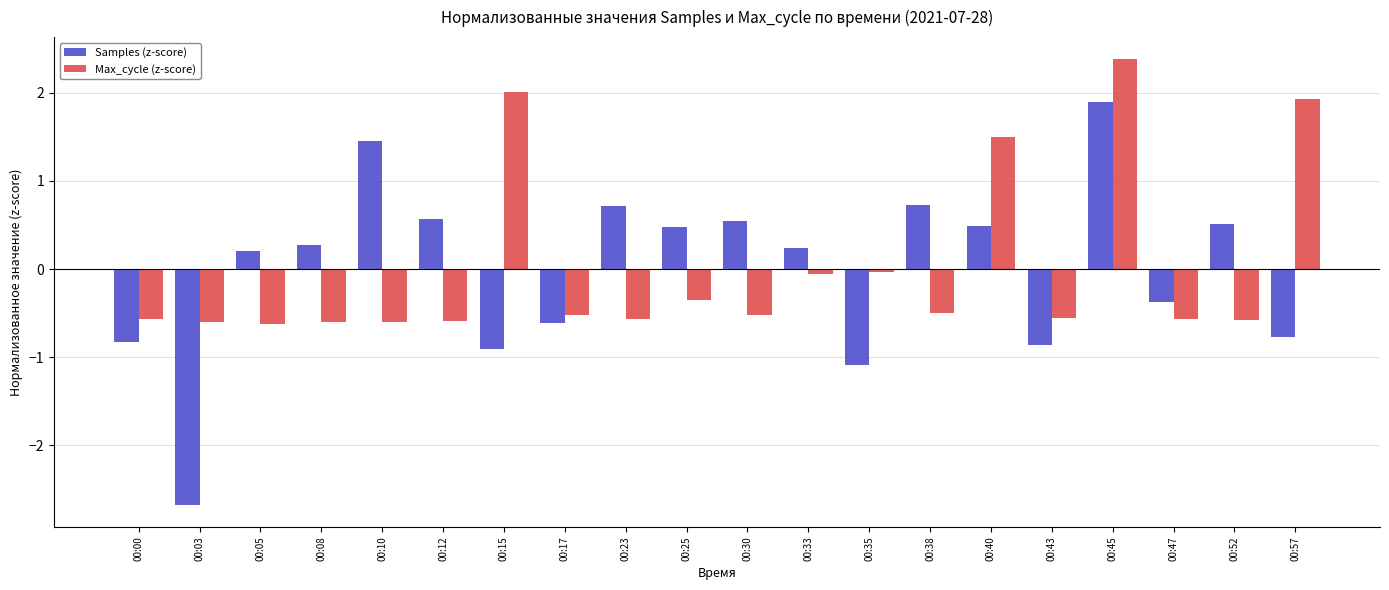

The Max_cycle (z-score) series shows -0.6 at 00:10. True or false?

True